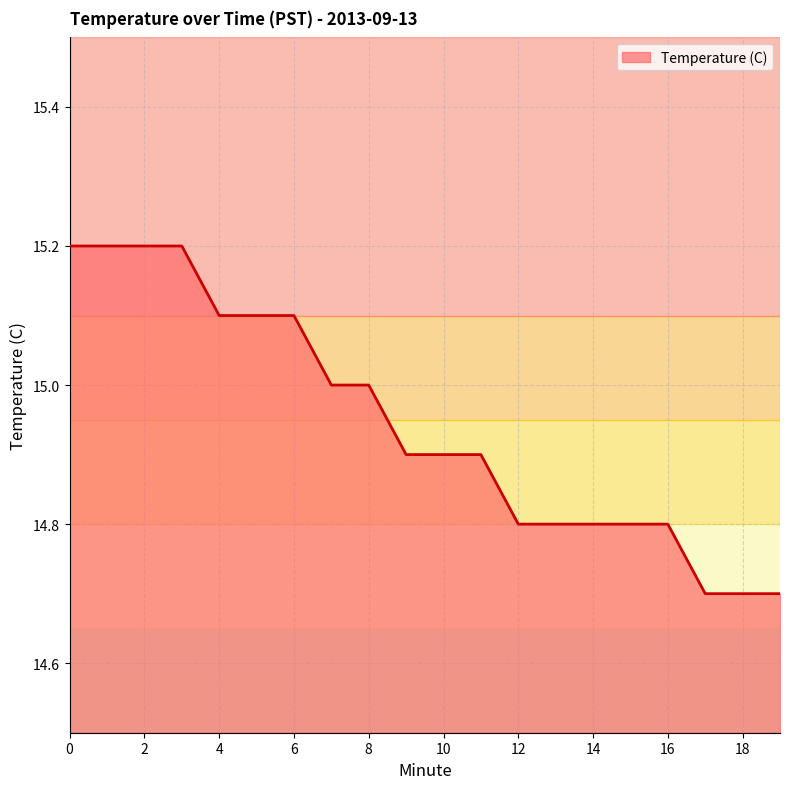

Reading right to left, extract all data points from this chart.

14.7	14.7	14.7	14.8	14.8	14.8	14.8	14.8	14.9	14.9	14.9	15.0	15.0	15.1	15.1	15.1	15.2	15.2	15.2	15.2